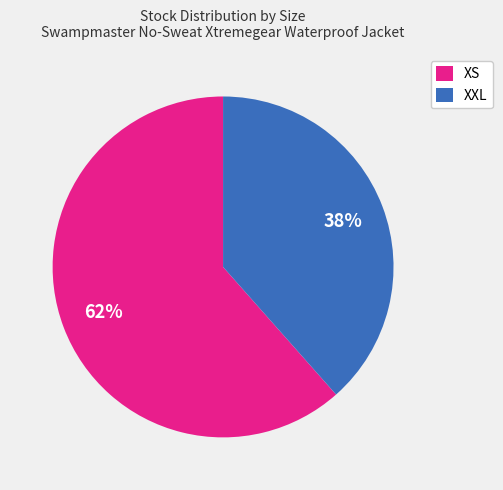

Which has a higher value, XXL or XS?

XS